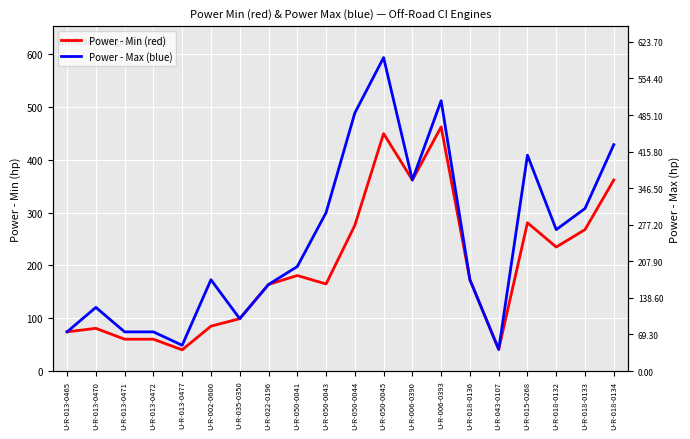

List the labels in order of Power - Min (red) value, smallest first.

U-R-013-0477, U-R-043-0107, U-R-013-0471, U-R-013-0472, U-R-013-0465, U-R-013-0470, U-R-002-0600, U-R-035-0350, U-R-022-0196, U-R-050-0043, U-R-018-0136, U-R-050-0041, U-R-018-0132, U-R-018-0133, U-R-050-0044, U-R-015-0268, U-R-018-0134, U-R-006-0390, U-R-050-0045, U-R-006-0393